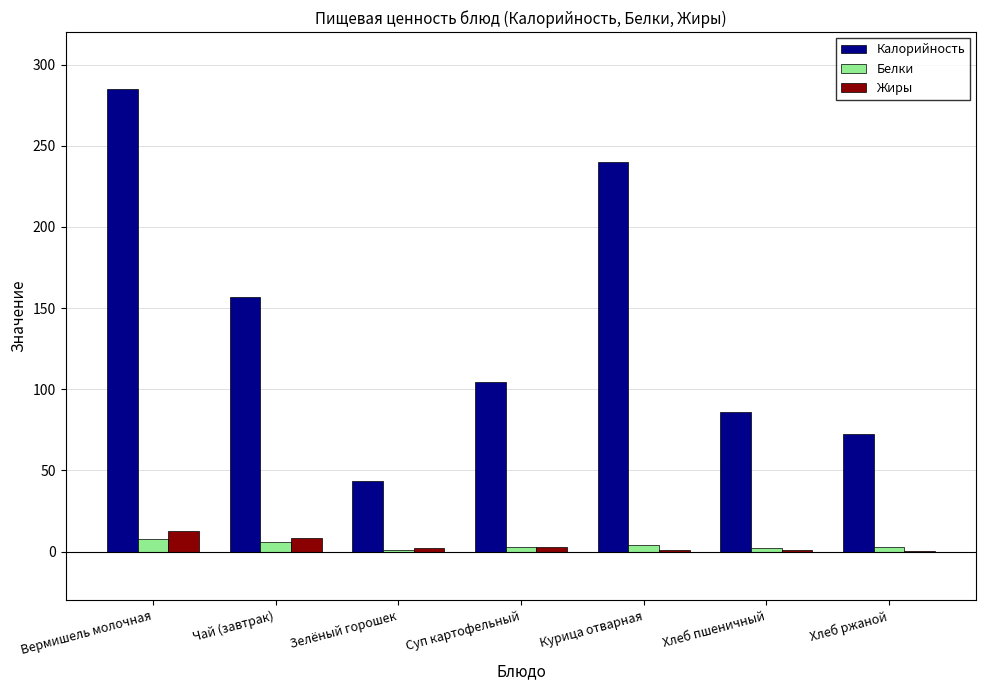

Which category has the highest value across all series?

Вермишель молочная